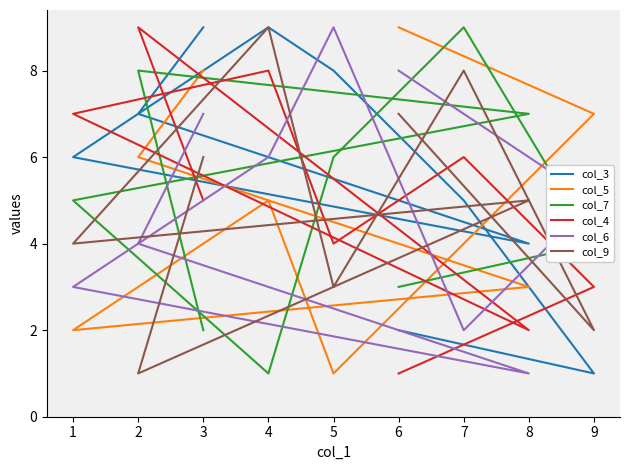

At how many categories does at least one series exceed 4?

9